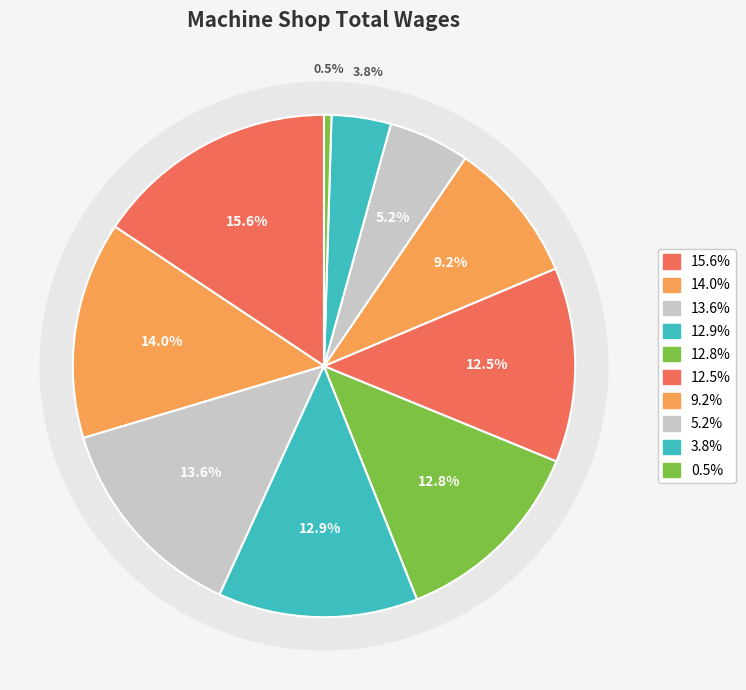

To the nearest percent, what portion does Plant Mechanic-2 (35870) represent?

5%